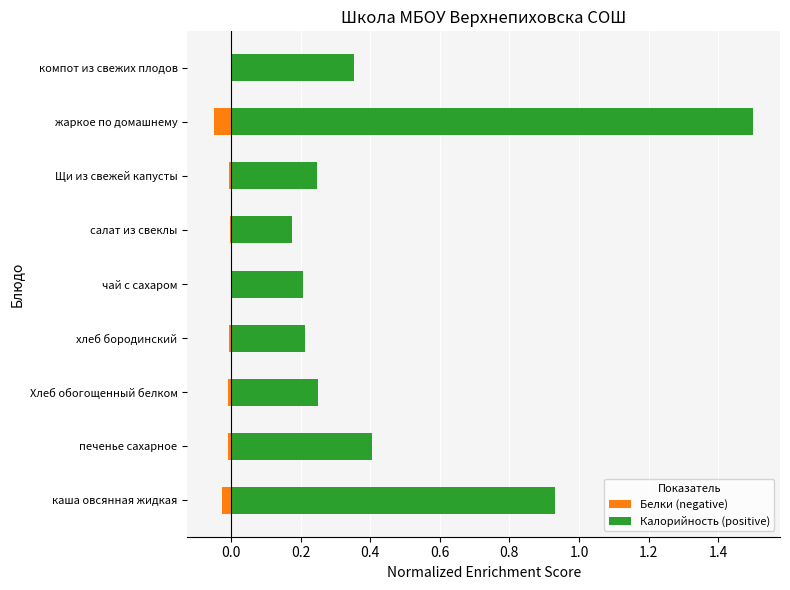

At Щи из свежей капусты, list the series in order from smallest to largest.

Белки, Калорийность